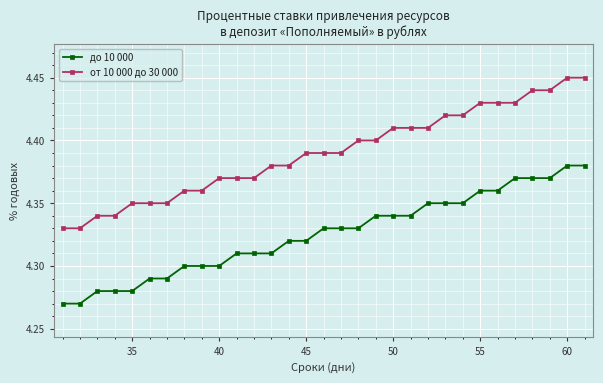

What is the sum of all до 10 000 values?

134.1